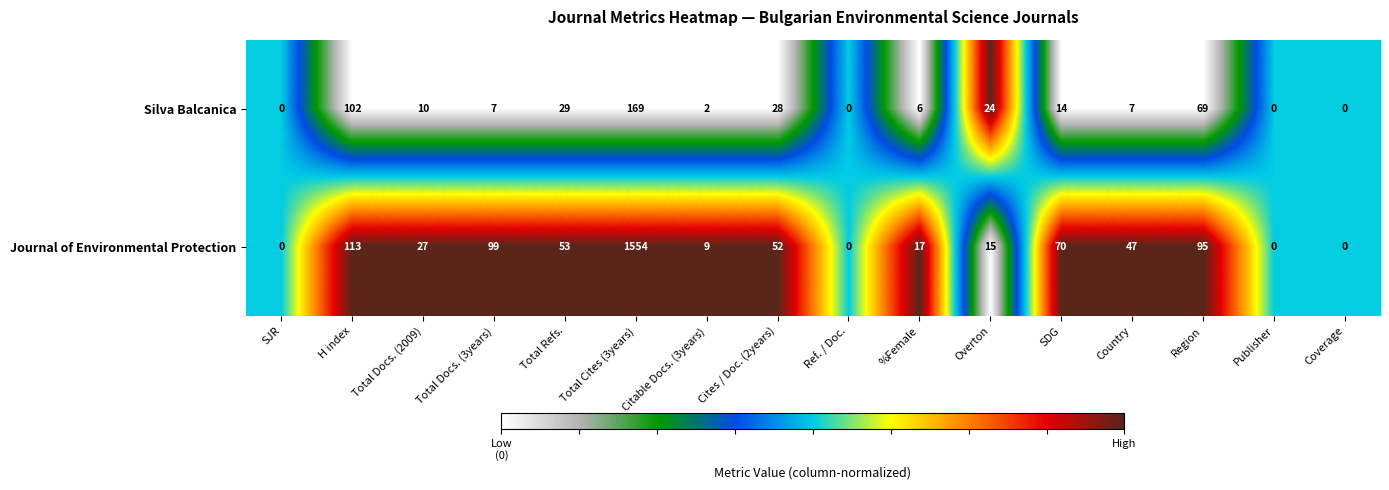

Which series changed the most between Cites / Doc. (2years) and Coverage?

Journal of Environmental Protection